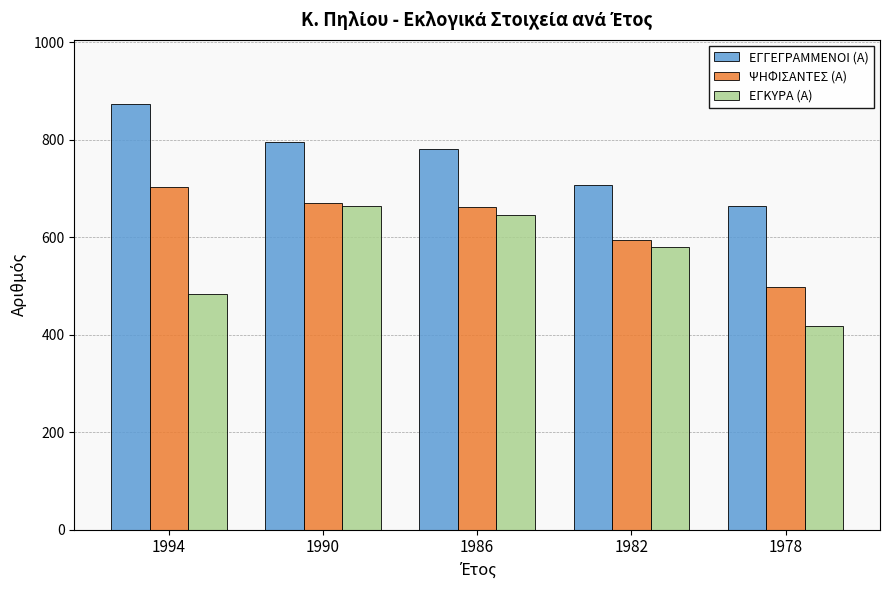

Which category has the lowest value in the ΨΗΦΙΣΑΝΤΕΣ (Α) series?

1978